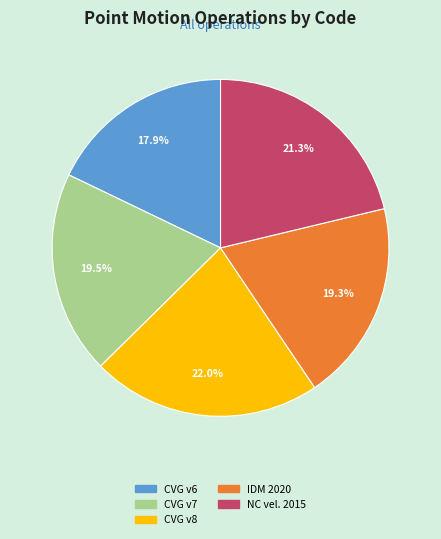

Is there a majority slice in this chart?

No